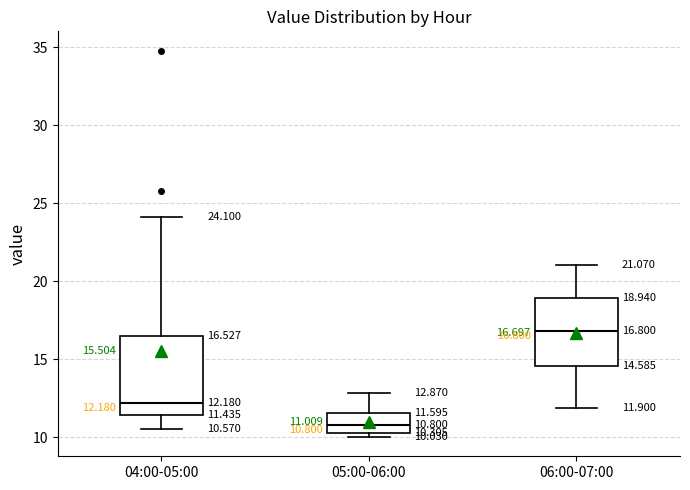

Which box has the highest median line?

06:00-07:00